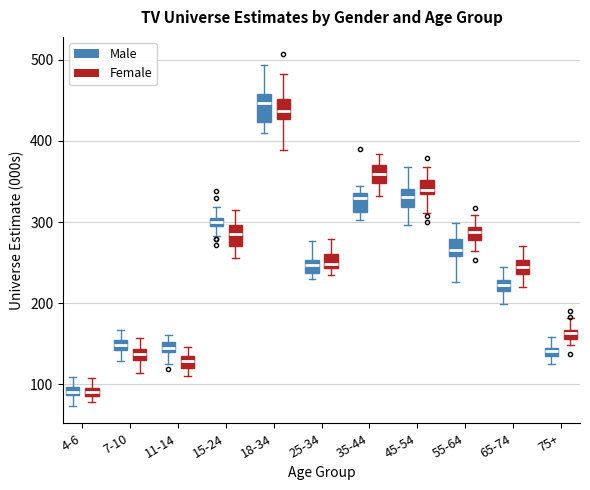

Where does the upper whisker of the box for 45-54 (Female) end on the y-axis? The values are not printed on the chart, so give them approximately, as read against the axis.

370